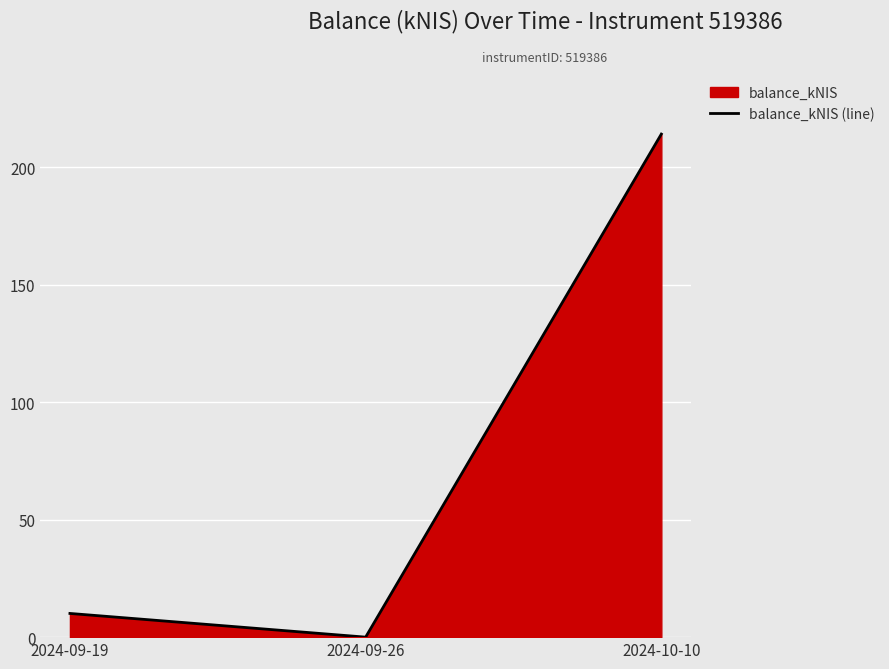

Which has a higher value, 2024-10-10 or 2024-09-19?

2024-10-10